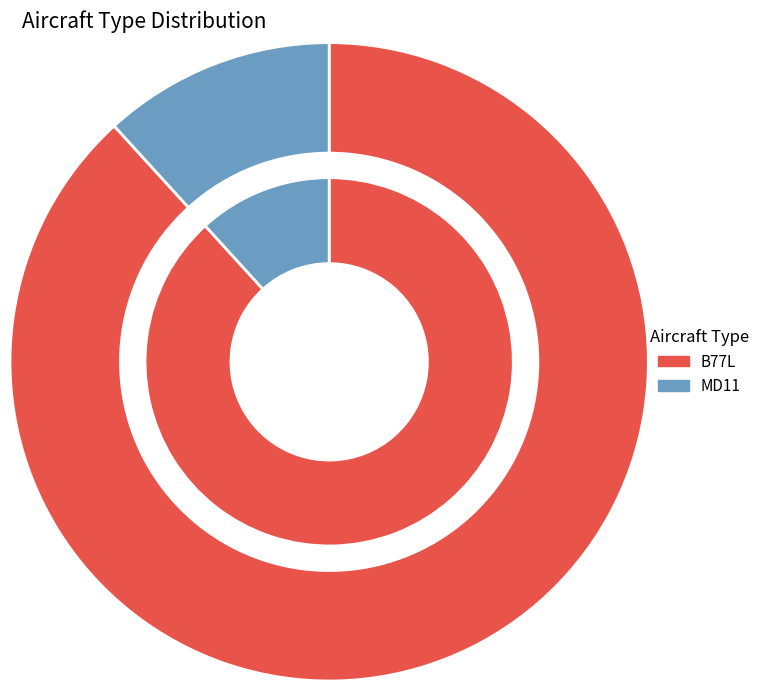

To the nearest percent, what percentage of the pie is B77L?

88%